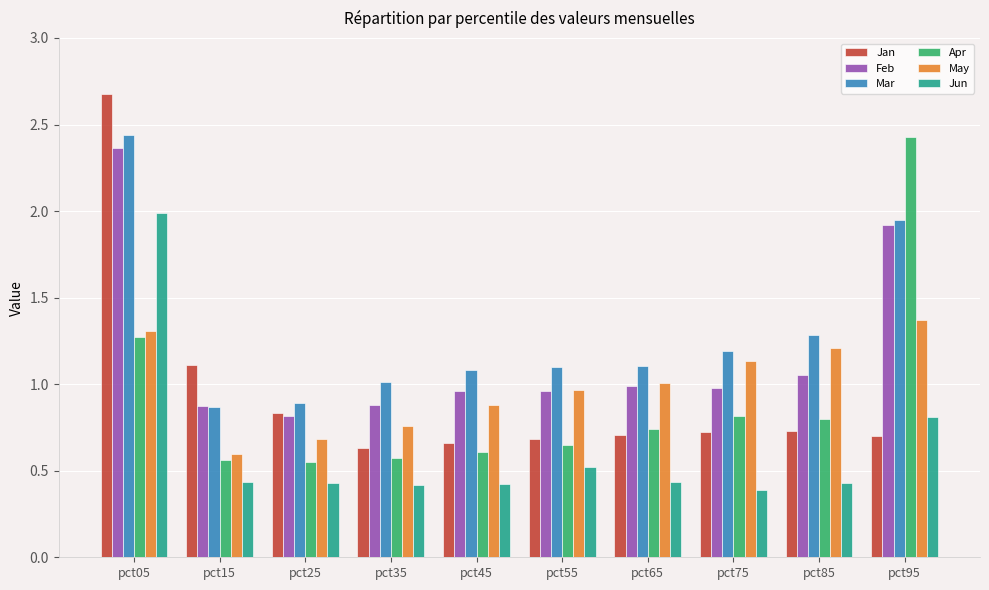

At which label does Feb reach its peak?

pct05